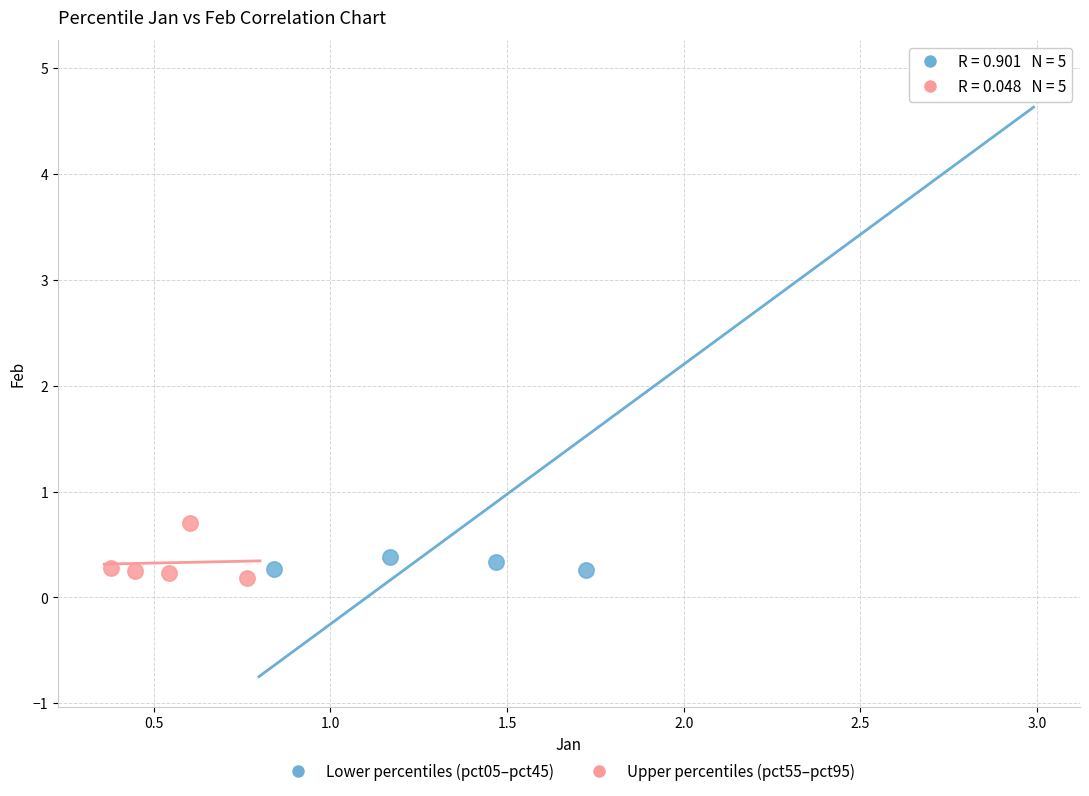

Which series contains the highest Y value?

Lower percentiles (pct05–pct45)